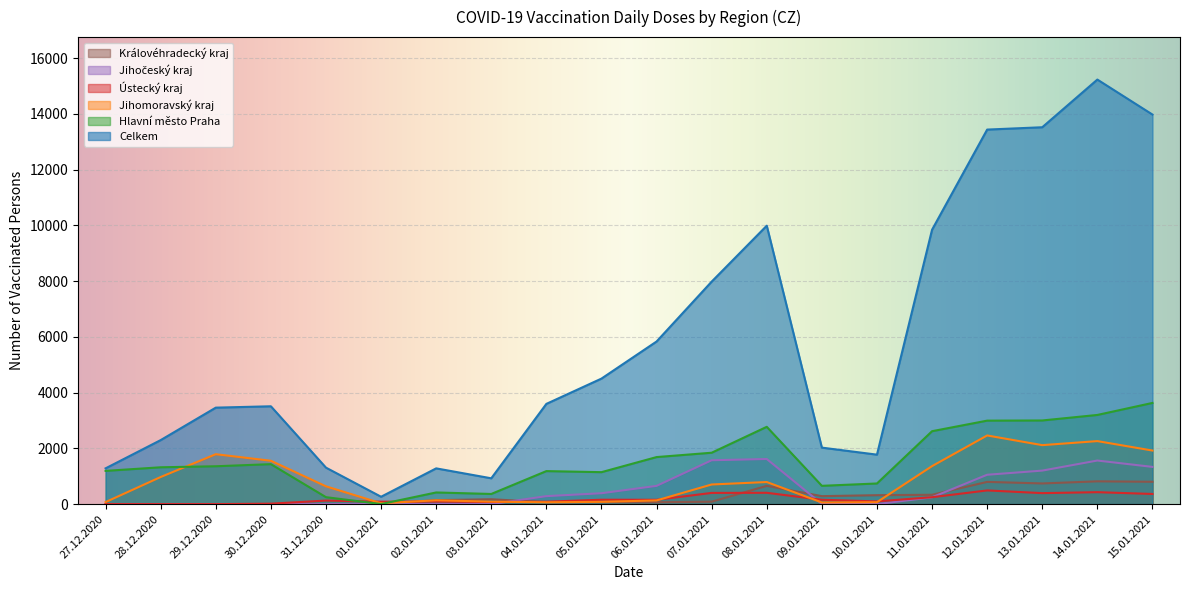

Reading left to right, transcribe all the data shown in this chart.

Celkem: 1284	2297	3461	3510	1309	265	1283	927	3596	4503	5833	7981	9987	2027	1775	9842	13434	13518	15228	13973
Jihomoravský kraj: 74	973	1791	1556	639	31	138	89	67	83	133	705	793	60	70	1364	2463	2116	2261	1922
Hlavní město Praha: 1193	1322	1359	1434	250	3	419	365	1185	1147	1688	1844	2773	657	741	2616	2995	3001	3199	3630
Ústecký kraj: 2	1	1	17	128	88	93	77	88	158	156	403	407	157	98	249	492	395	429	365
Jihočeský kraj: 1	0	1	1	0	2	3	1	287	391	655	1574	1619	6	1	245	1054	1203	1564	1336
Královéhradecký kraj: 2	1	0	0	0	1	143	175	71	73	68	88	656	287	321	336	798	742	818	802